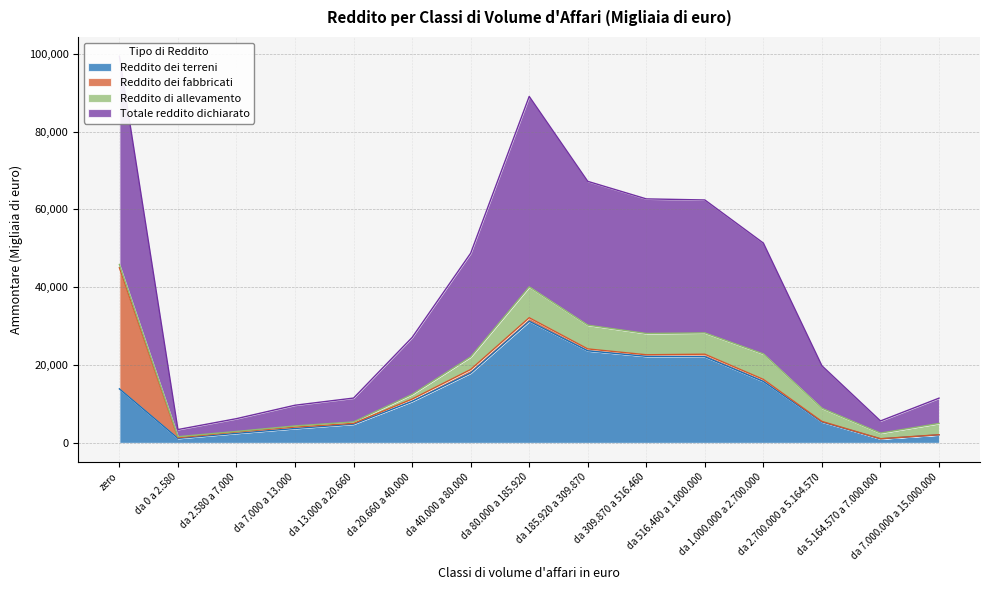

The Reddito dei terreni series shows 5375 at da 2.700.000 a 5.164.570. True or false?

True